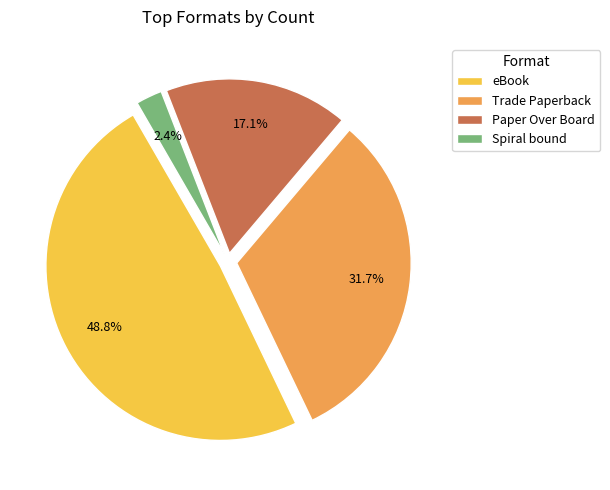

Does eBook account for over 50% of the chart?

No